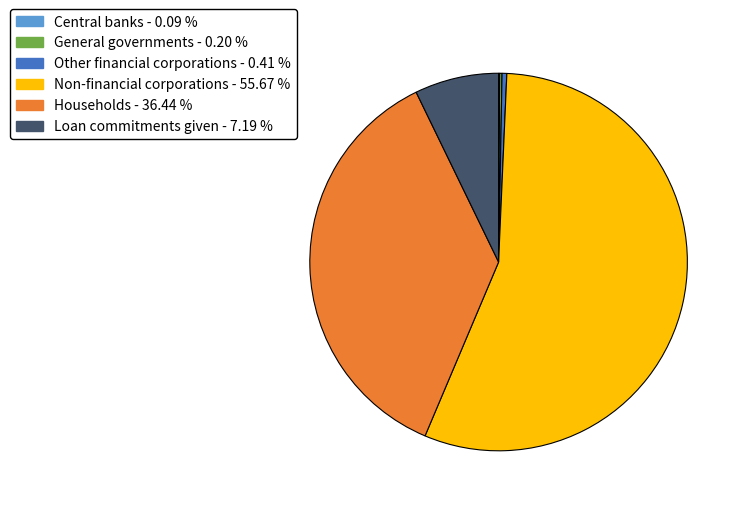

Is there any slice that represents more than half of the pie?

Yes